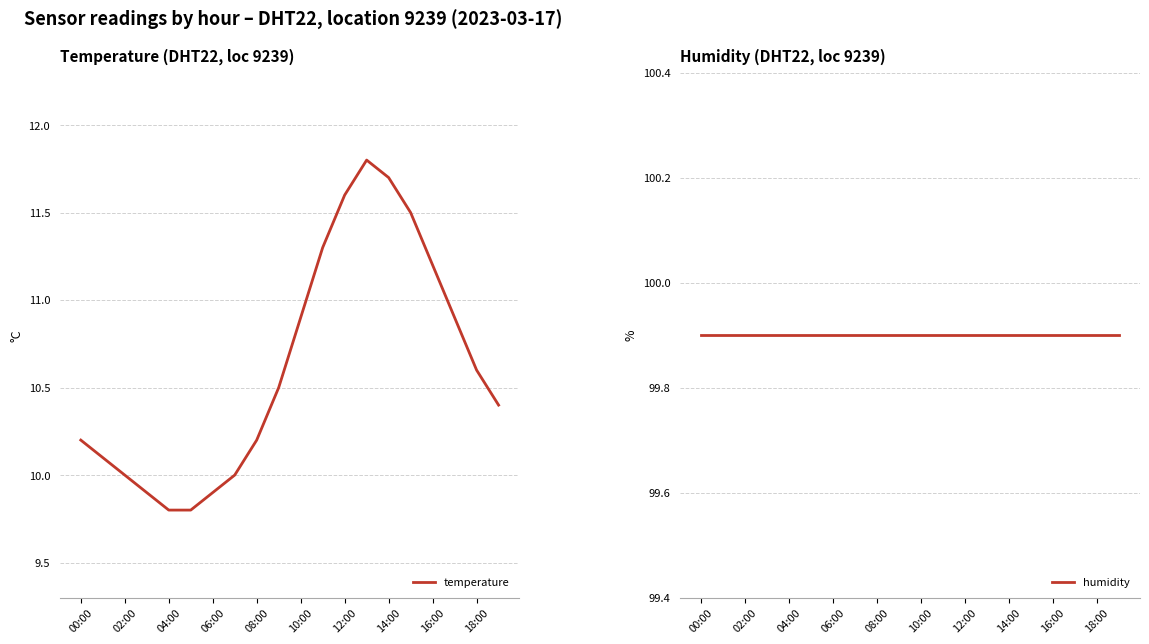

What is the value of the humidity point at the 6th from the left?

99.9